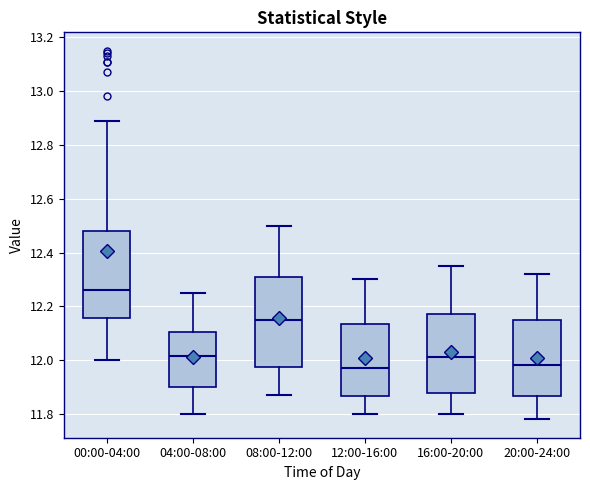

Reading left to right, read every box against the y-axis: the position of its median line, the range the box covers, and the ends of its whiskers. The values are not printed on the chart, so give them approximately, as read against the axis.

00:00-04:00: median 12.26, box 12.16 to 12.48, whiskers 12.00 to 12.90
04:00-08:00: median 12.02, box 11.90 to 12.10, whiskers 11.80 to 12.26
08:00-12:00: median 12.16, box 11.98 to 12.30, whiskers 11.88 to 12.50
12:00-16:00: median 11.98, box 11.86 to 12.14, whiskers 11.80 to 12.30
16:00-20:00: median 12.02, box 11.88 to 12.18, whiskers 11.80 to 12.36
20:00-24:00: median 11.98, box 11.86 to 12.16, whiskers 11.78 to 12.32